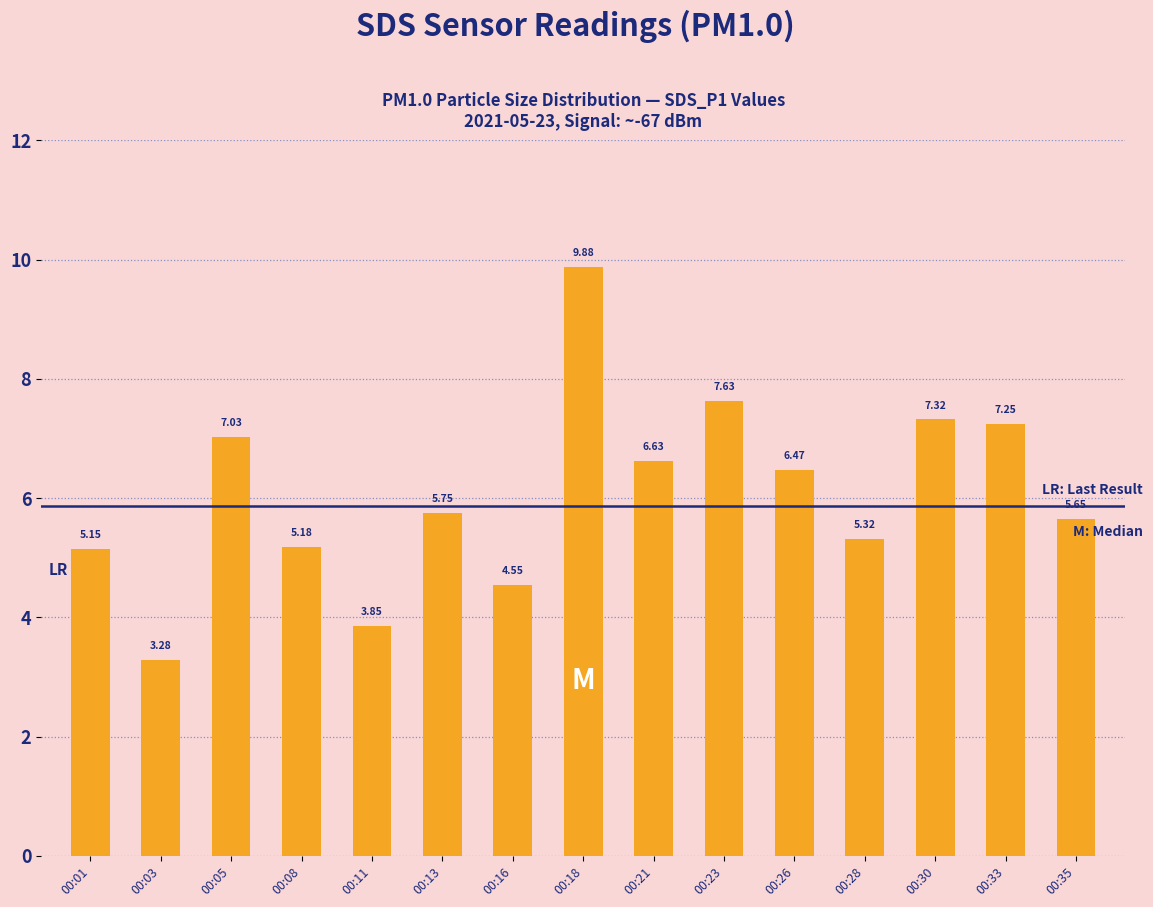

Rank the categories by value from highest to lowest.

00:18, 00:23, 00:30, 00:33, 00:05, 00:21, 00:26, 00:13, 00:35, 00:28, 00:08, 00:01, 00:16, 00:11, 00:03